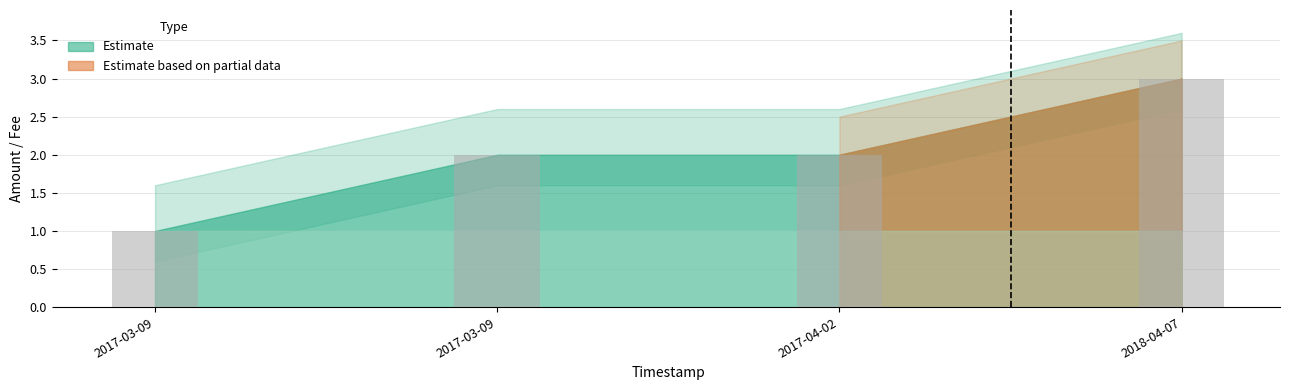

Count the number of data series in this chart.

1